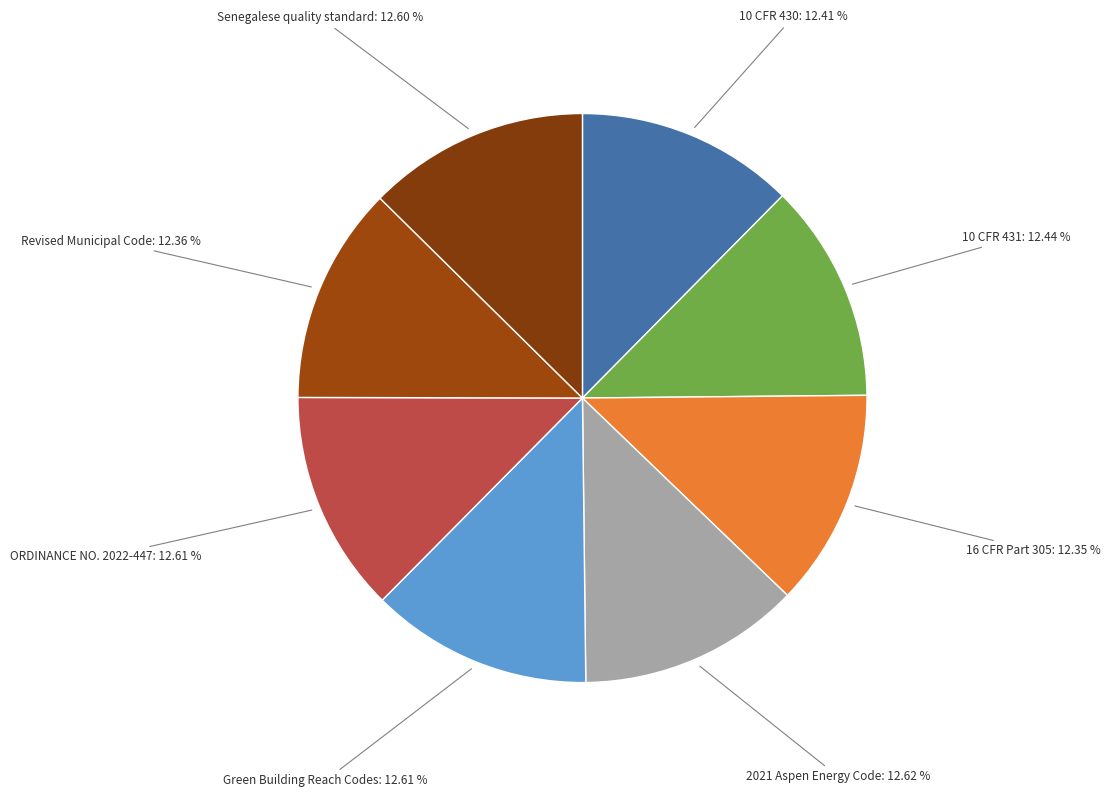

How many segments does this pie chart have?

8